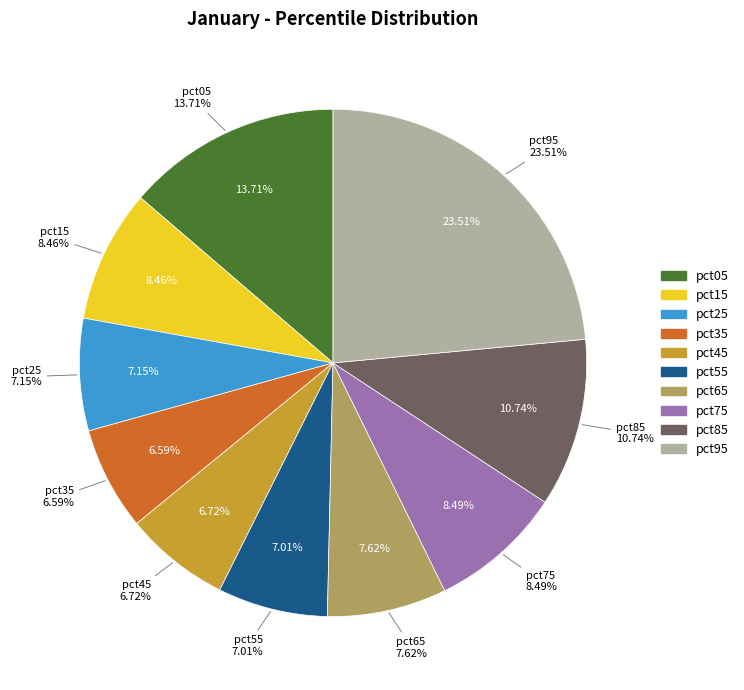

Which category has the smallest portion of the pie?

pct35